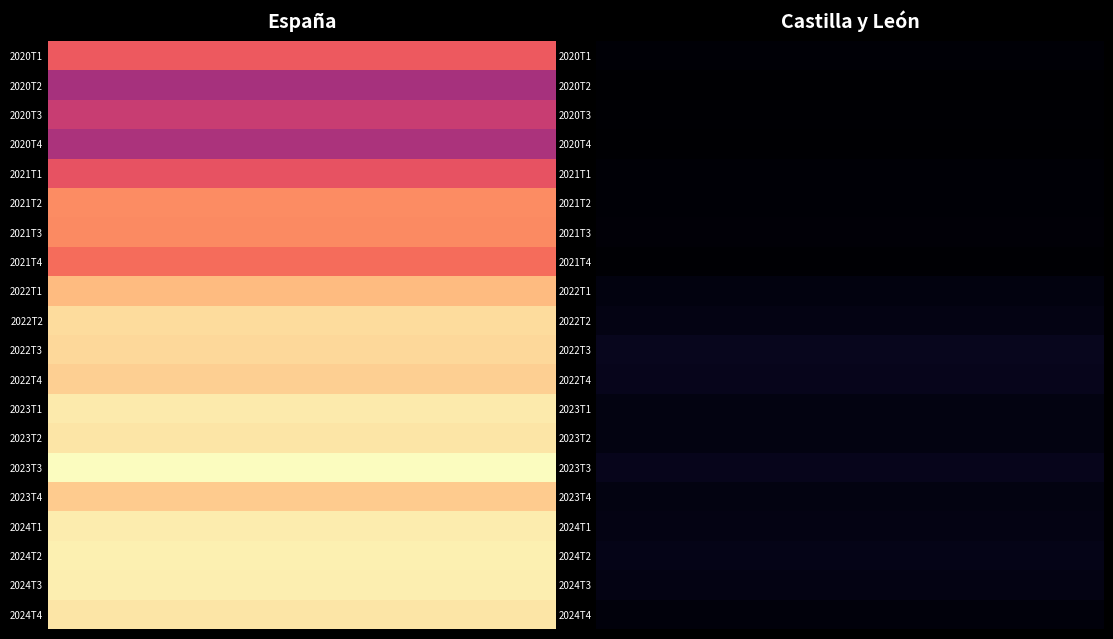

Reading left to right, what are all the values shown in this chart?

España: 2020T1=103005	2020T2=74346	2020T3=86750	2020T4=76007	2021T1=100041	2021T2=119212	2021T3=118888	2021T4=109085	2022T1=133988	2022T2=145053	2022T3=143876	2022T4=140517	2023T1=149645	2023T2=148091	2023T3=155797	2023T4=139314	2024T1=149962	2024T2=151379	2024T3=150541	2024T4=148018
Castilla y León: 2020T1=5478	2020T2=4058	2020T3=4766	2020T4=4378	2021T1=5719	2021T2=5663	2021T3=6101	2021T4=4661	2022T1=8531	2022T2=9632	2022T3=12750	2022T4=12015	2023T1=9012	2023T2=8877	2023T3=12067	2023T4=9218	2024T1=9581	2024T2=10651	2024T3=9410	2024T4=7469